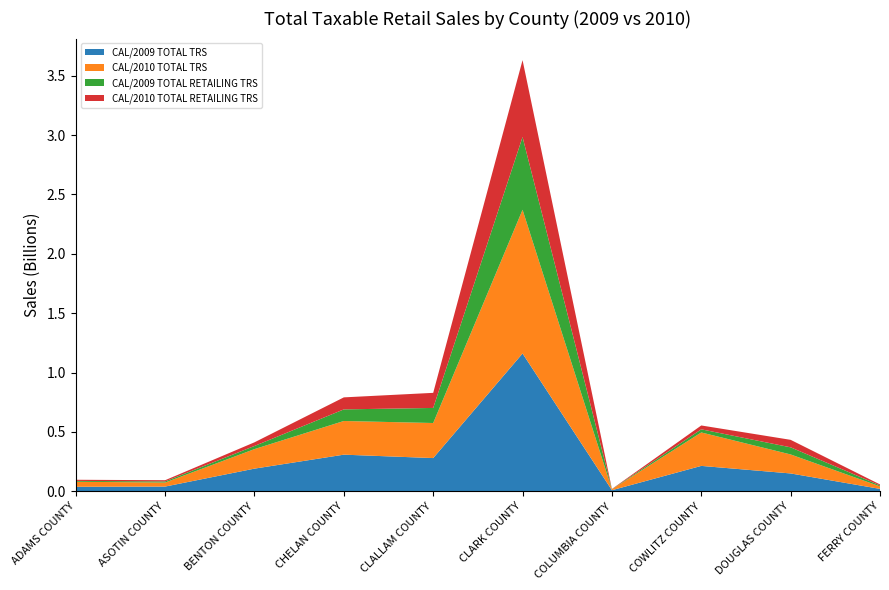

Reading right to left, transcribe all the data shown in this chart.

CAL/2009 TOTAL TRS: FERRY COUNTY=20000000	DOUGLAS COUNTY=150000000	COWLITZ COUNTY=213595819	COLUMBIA COUNTY=8850160	CLARK COUNTY=1160185524	CLALLAM COUNTY=279442864	CHELAN COUNTY=308168891	BENTON COUNTY=190572406	ASOTIN COUNTY=39509068	ADAMS COUNTY=37715422
CAL/2010 TOTAL TRS: FERRY COUNTY=21000000	DOUGLAS COUNTY=160000000	COWLITZ COUNTY=281621430	COLUMBIA COUNTY=7720242	CLARK COUNTY=1210334006	CLALLAM COUNTY=295273216	CHELAN COUNTY=283589208	BENTON COUNTY=164405845	ASOTIN COUNTY=33865324	ADAMS COUNTY=42314087
CAL/2009 TOTAL RETAILING TRS: FERRY COUNTY=8000000	DOUGLAS COUNTY=60000000	COWLITZ COUNTY=26372853	COLUMBIA COUNTY=1472411	CLARK COUNTY=612441352	CLALLAM COUNTY=126954995	CHELAN COUNTY=97676583	BENTON COUNTY=26429496	ASOTIN COUNTY=9612379	ADAMS COUNTY=7075972
CAL/2010 TOTAL RETAILING TRS: FERRY COUNTY=8500000	DOUGLAS COUNTY=63000000	COWLITZ COUNTY=32497695	COLUMBIA COUNTY=1325320	CLARK COUNTY=647710212	CLALLAM COUNTY=127097296	CHELAN COUNTY=101266952	BENTON COUNTY=30755160	ASOTIN COUNTY=10022738	ADAMS COUNTY=9713827